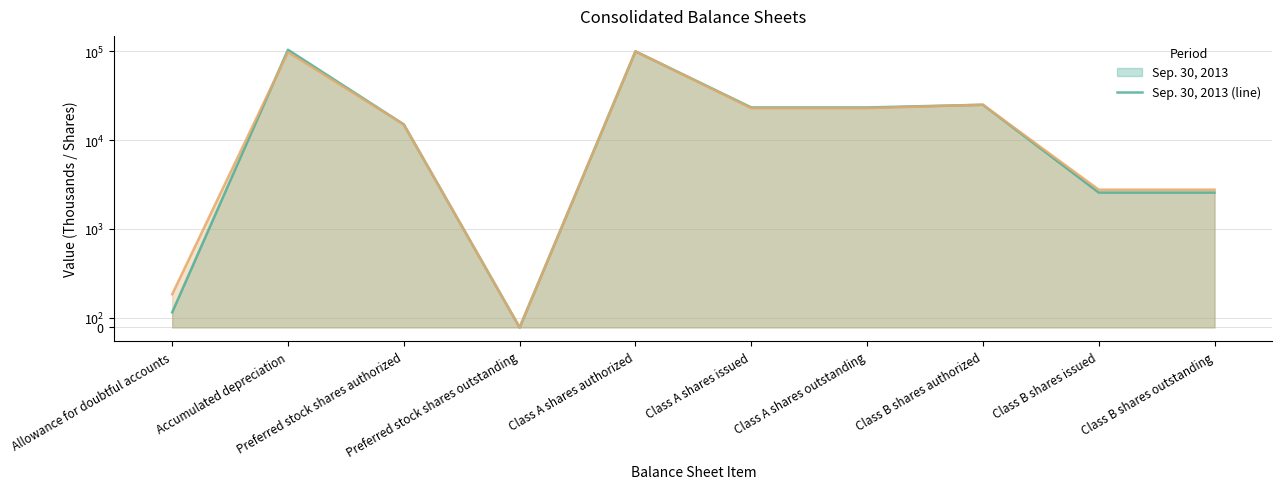

Reading right to left, extract all data points from this chart.

Sep. 30, 2013 (line): 2562	2562	25000	23310	23310	100000	0	15000	104105	153
Dec. 31, 2012 (line): 2762	2762	25000	22916	22916	100000	0	15000	97883	336